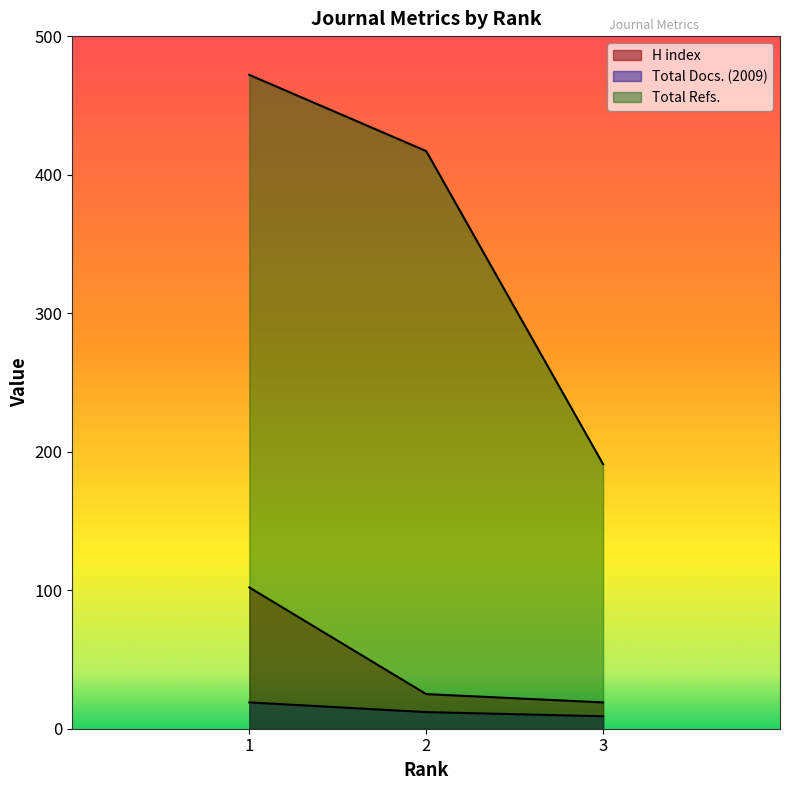

Which label corresponds to the smallest value in the chart?

3